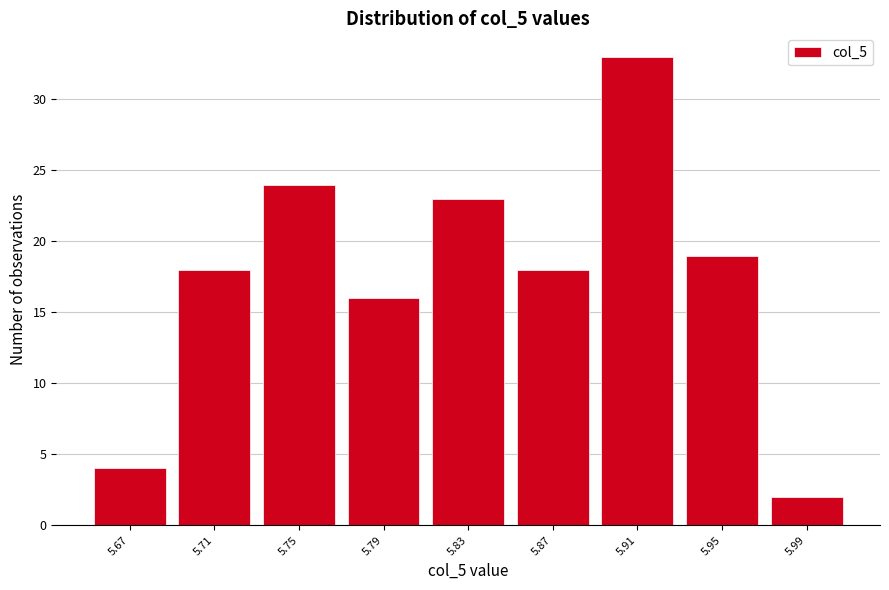

Reading right to left, what are all the values shown in this chart?

5.99=2	5.95=19	5.91=33	5.87=18	5.83=23	5.79=16	5.75=24	5.71=18	5.67=4